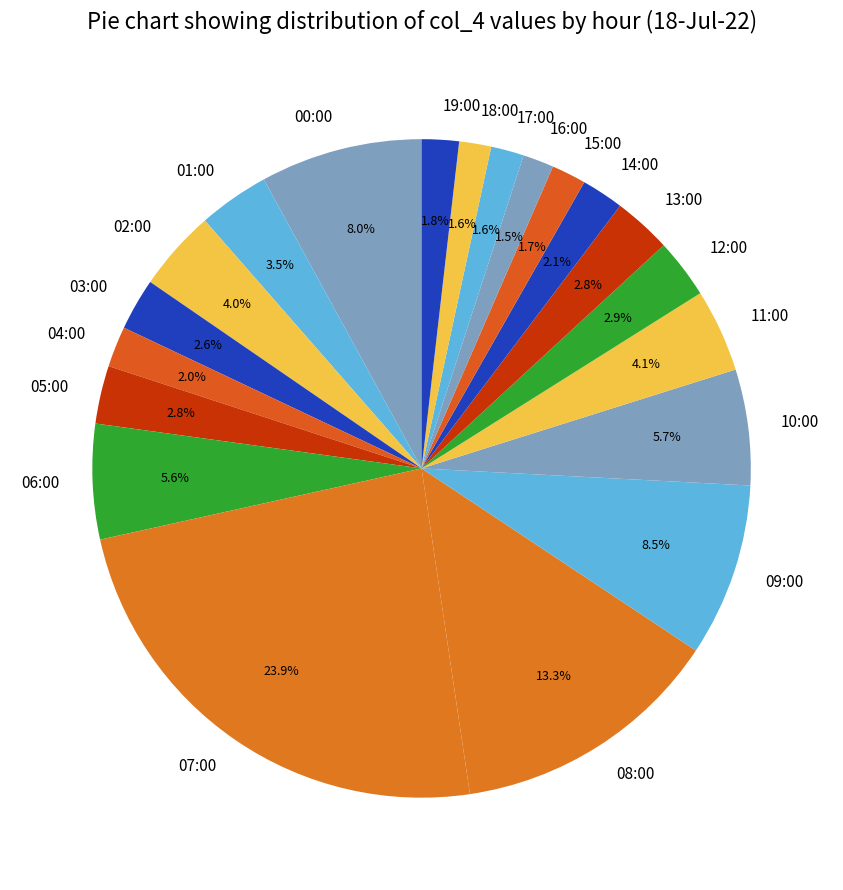

To the nearest percent, what percentage of the pie is 05:00?

3%